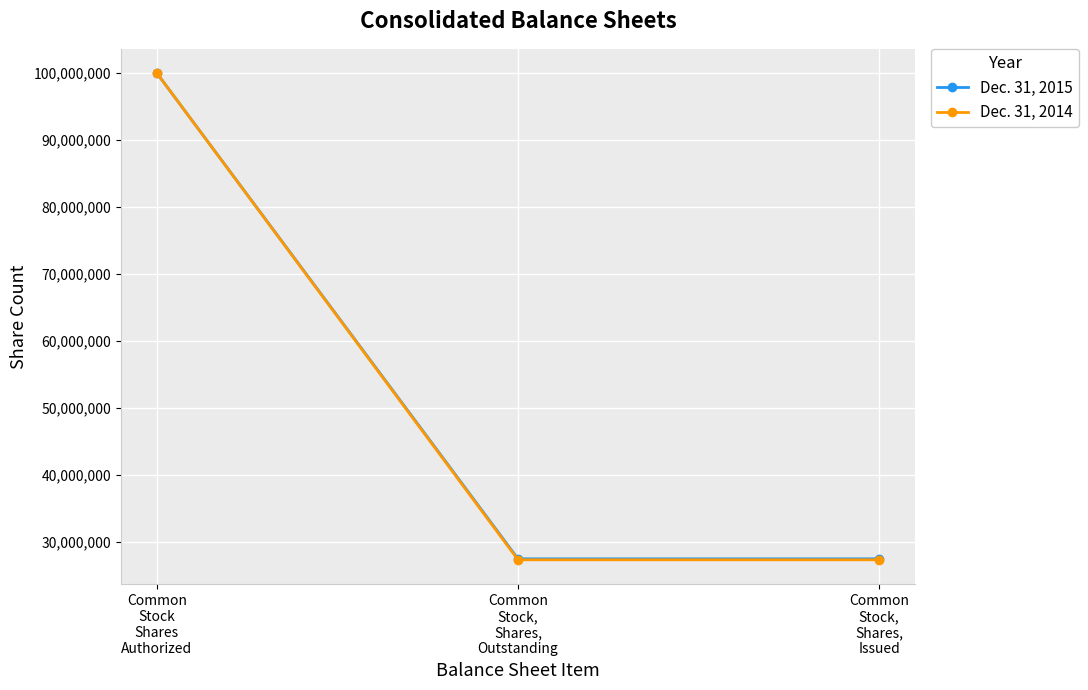

What is the minimum value shown in the chart?

27284000